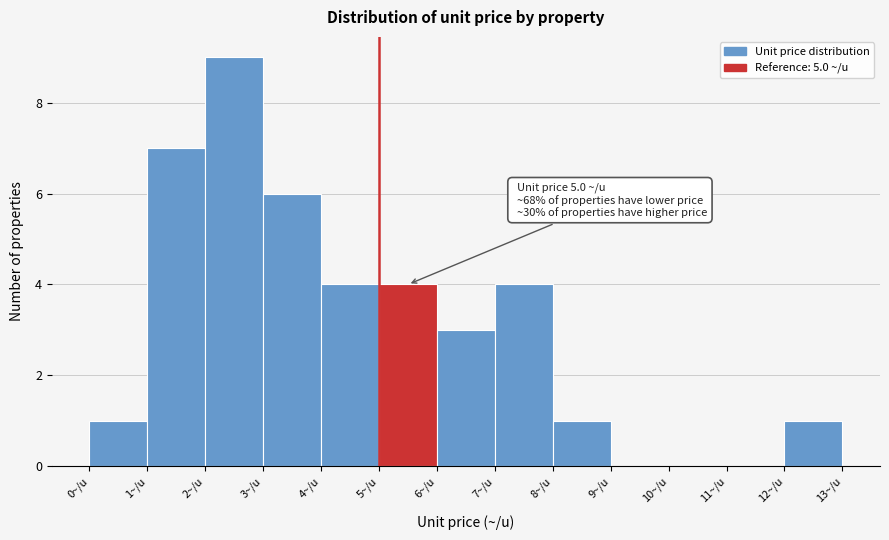

Over which range of the x-axis is the bar tallest?

2 to 3